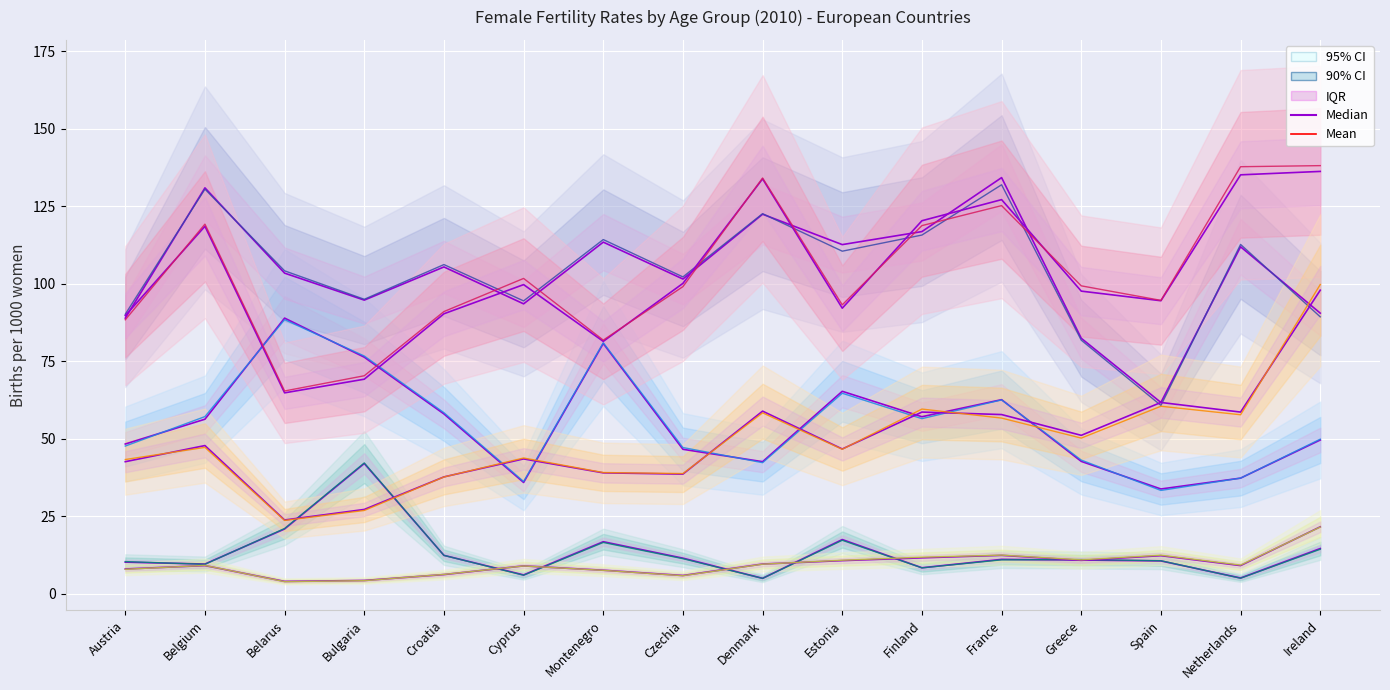

What is the difference between the maximum and minimum values in the 40-44 series?

17.6